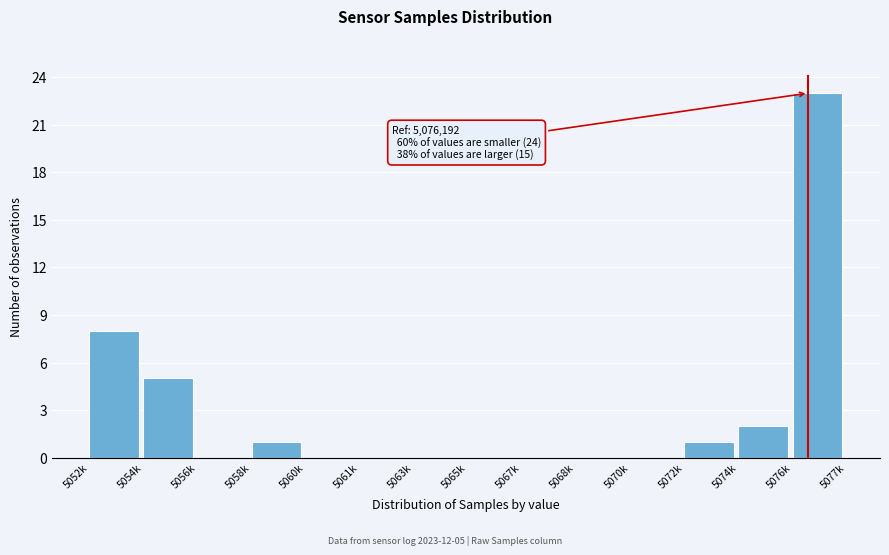

Reading right to left, list all the values displayed in this chart.

5076k=23	5074k=2	5072k=1	5070k=0	5068k=0	5067k=0	5065k=0	5063k=0	5061k=0	5060k=0	5058k=1	5056k=0	5054k=5	5052k=8